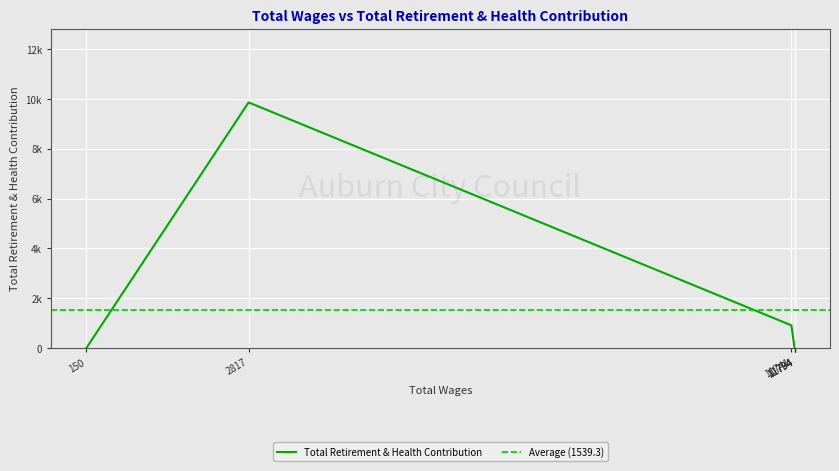

What is the sum of the values at 11741.0 and 2817.0?

10775